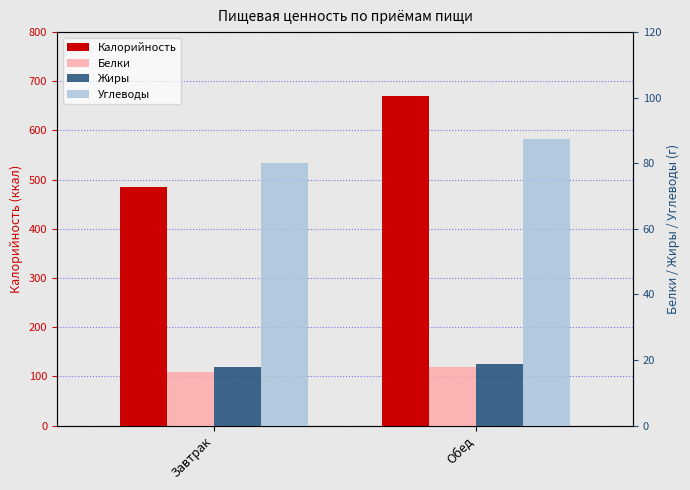

True or false: Белки has a value of 16.5 at Завтрак.

True